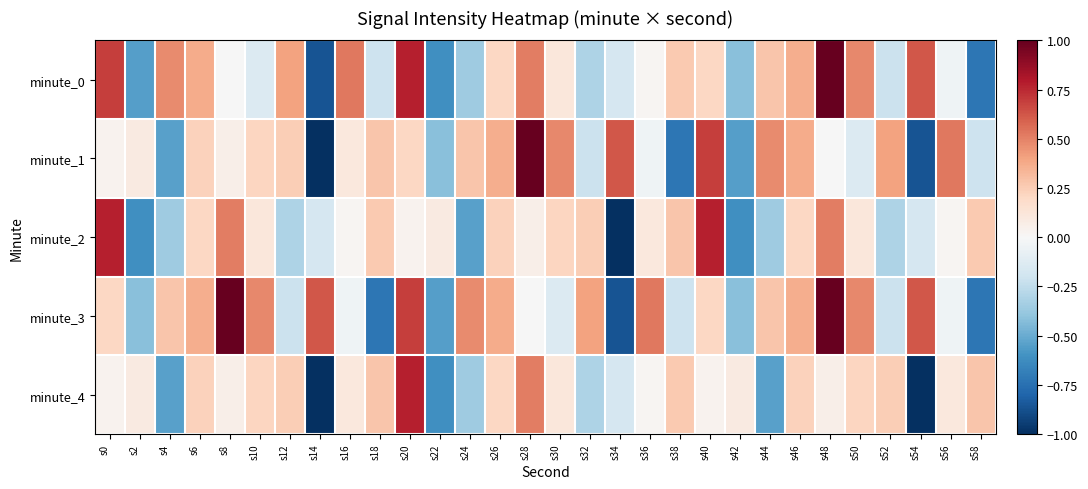

Rank the series at s36 from highest to lowest value.

minute_3, minute_2, minute_0, minute_4, minute_1